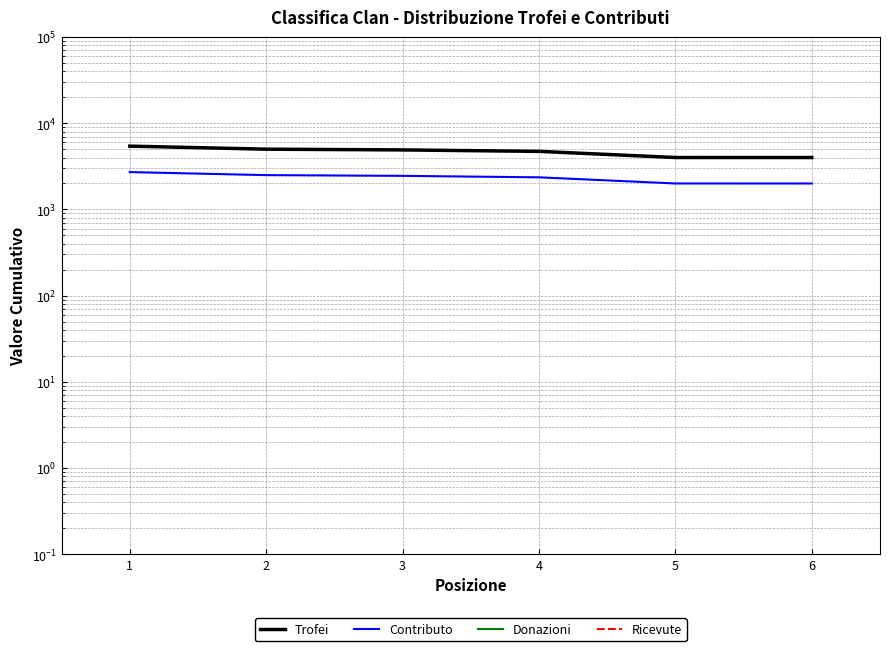

What is the spread (max minus min) of values at 2?

5001